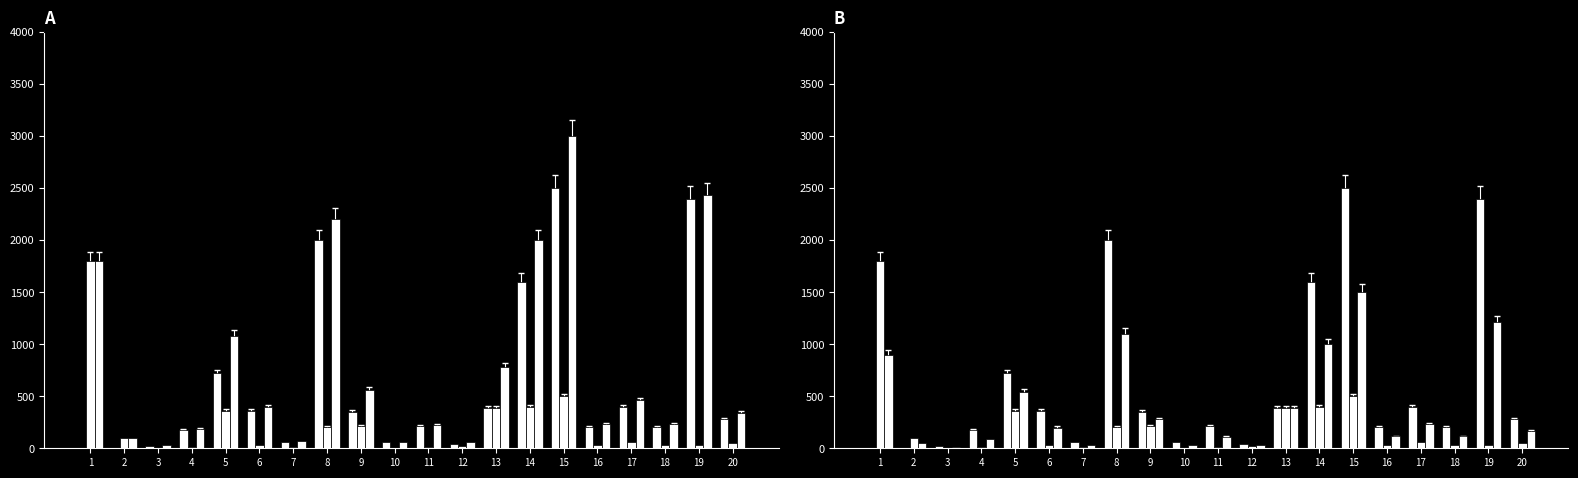

Which series changed the most between 8 and 20?

masala (jami)